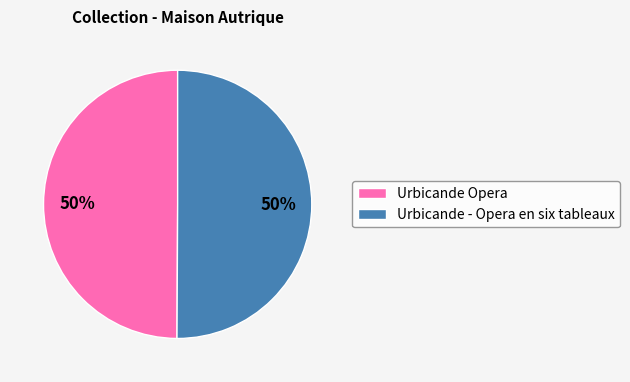

Is it true that Urbicande Opera is 59% of the pie?

False